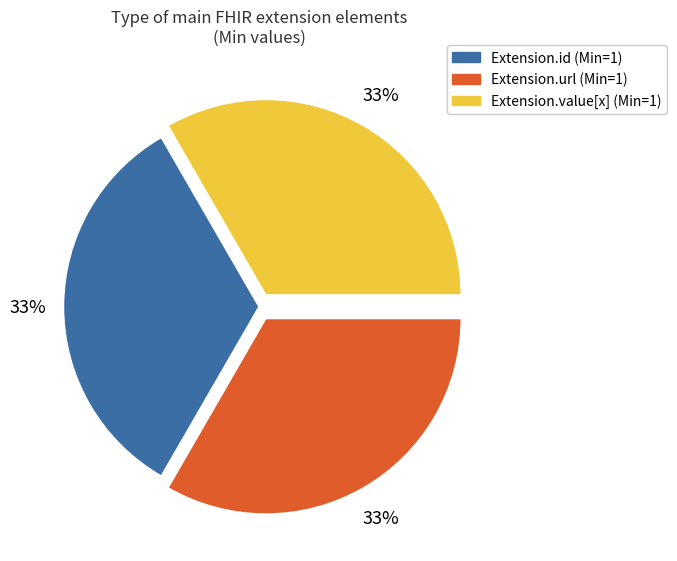

Is the sum of Extension.url (Min=1) and Extension.value[x] (Min=1) greater than half?

Yes